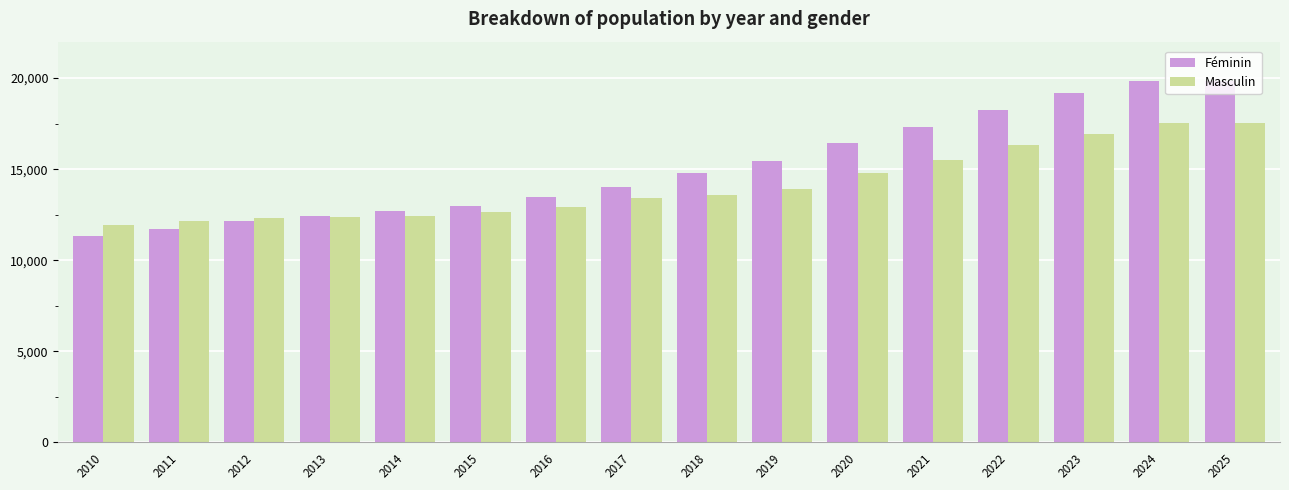

What is the value of the Masculin bar at the 15th from the left?

17513